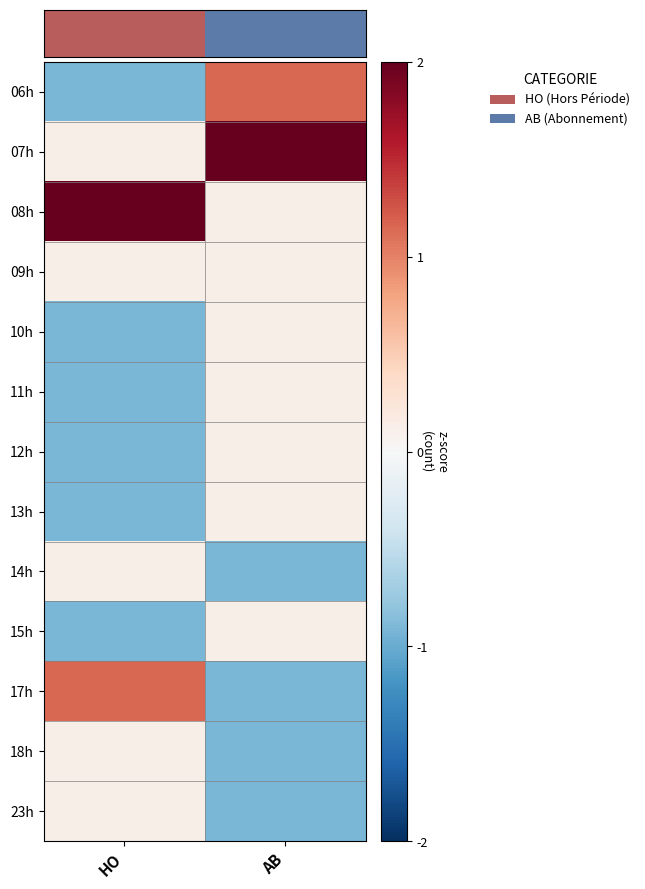

Count the number of categories in the chart.

2